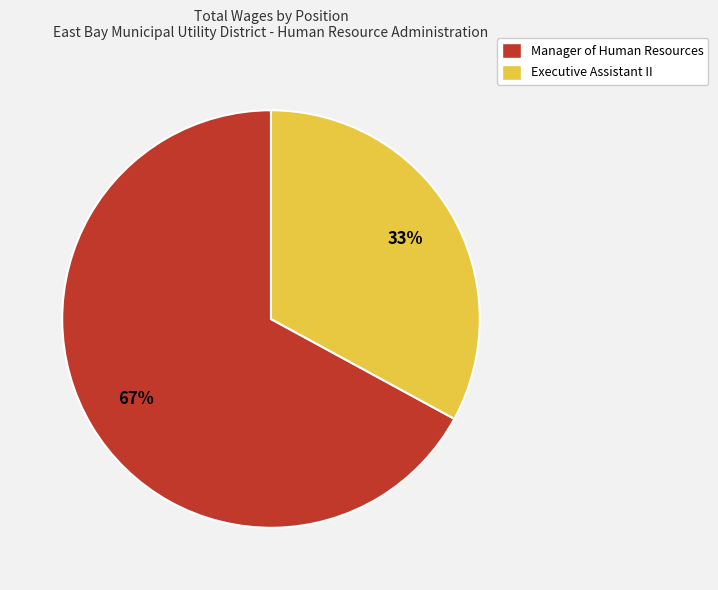

Rank the categories by value from lowest to highest.

Executive Assistant II, Manager of Human Resources